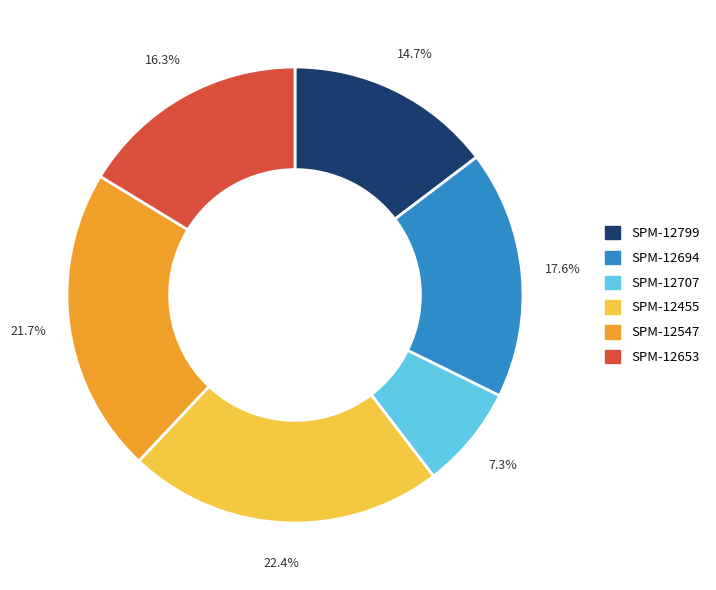

Rank the categories by value from lowest to highest.

SPM-12707, SPM-12799, SPM-12653, SPM-12694, SPM-12547, SPM-12455